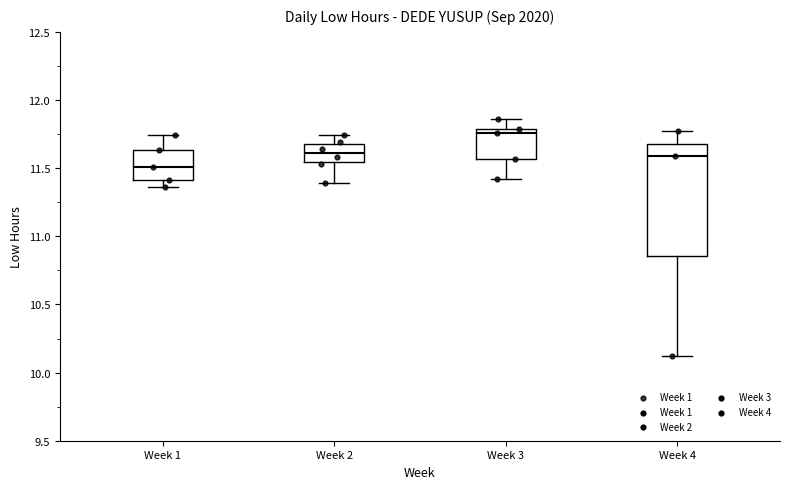

Which box is the tallest, from its lower edge to its upper edge?

Week 4